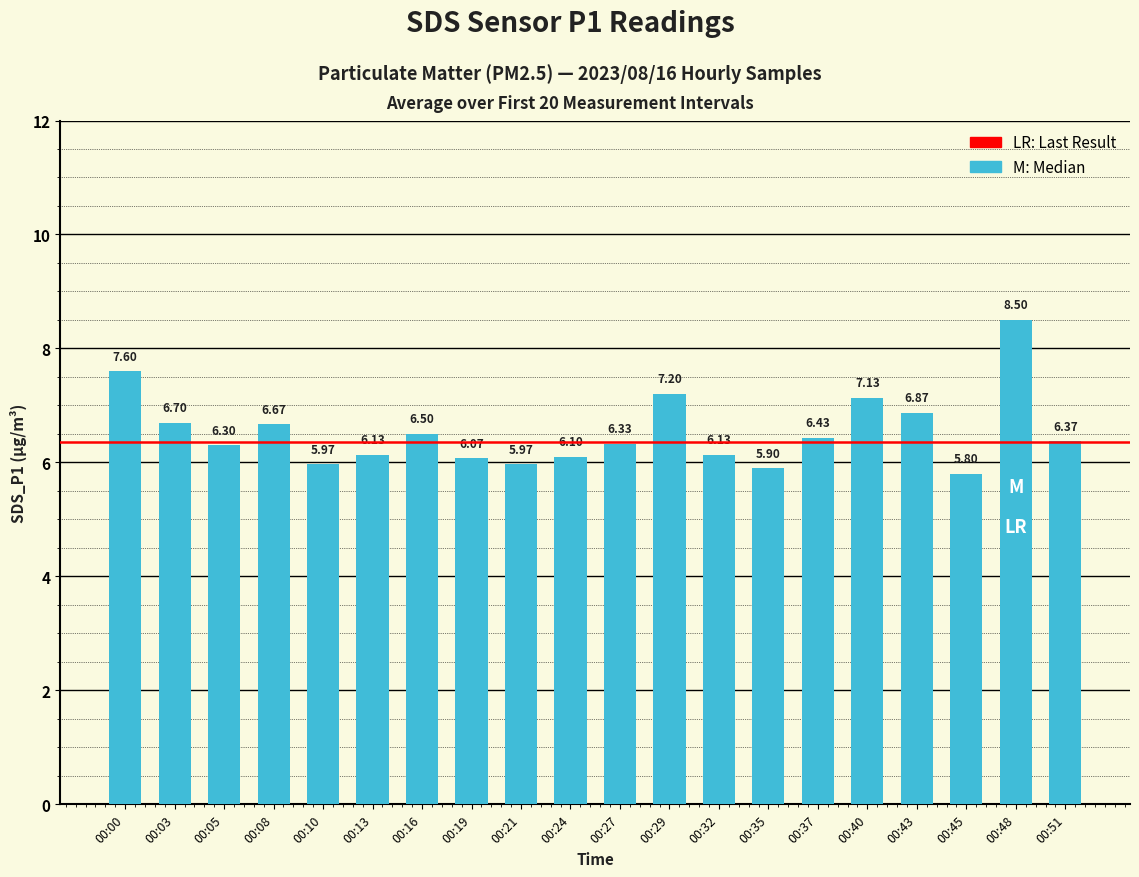

Which has a higher value, 00:27 or 00:24?

00:27